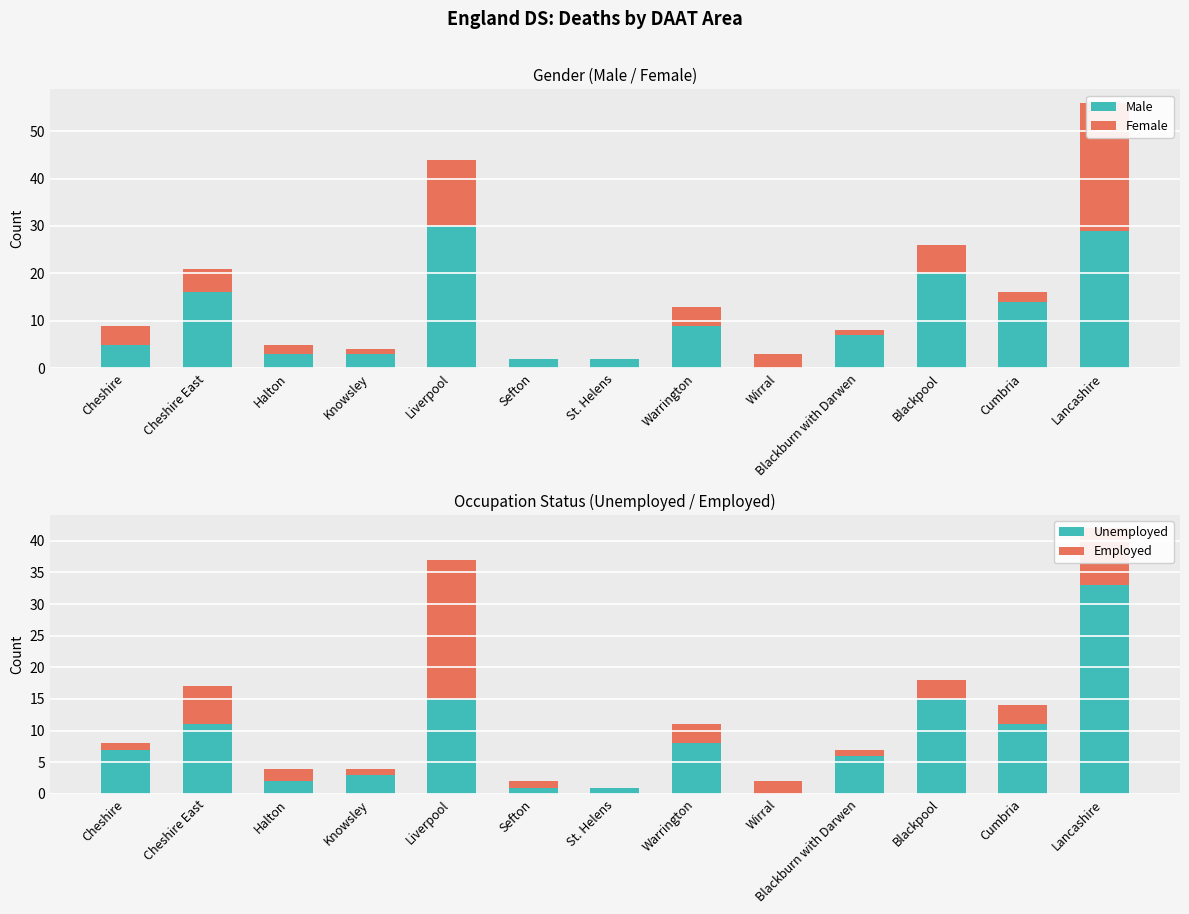

Rank the series by their maximum value, from lowest to highest.

Employed, Female, Male, Unemployed